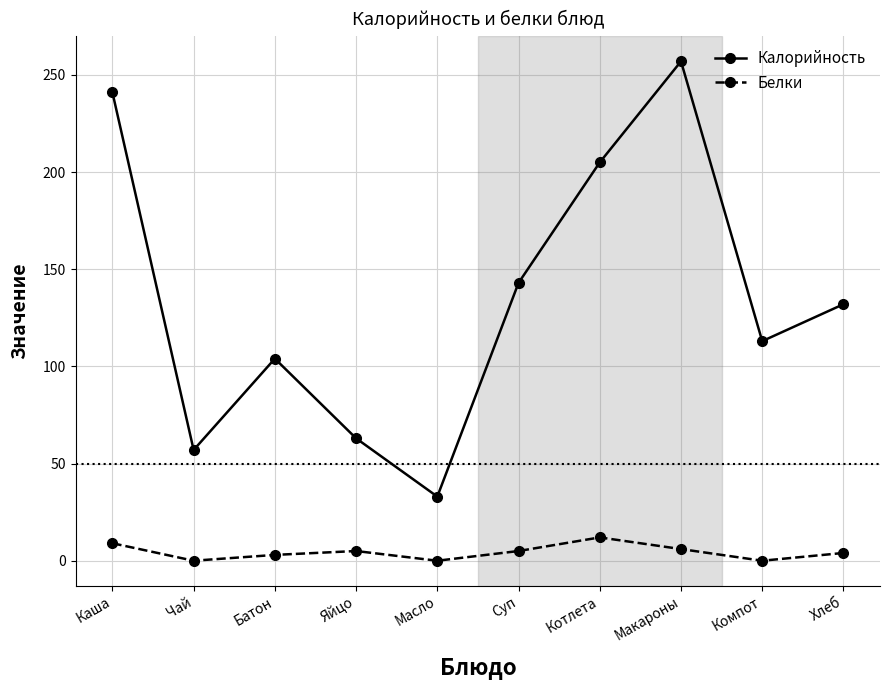

The Белки series shows 0 at Масло. True or false?

True